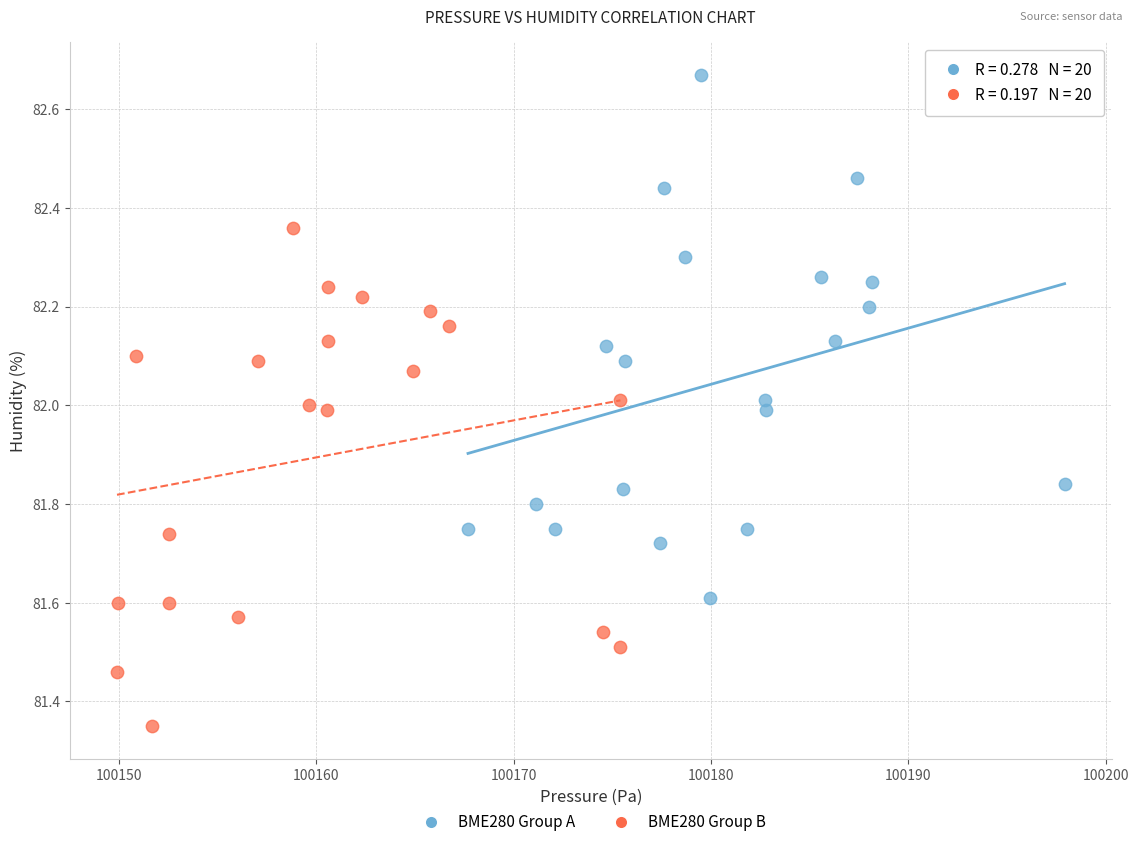

Which series contains the lowest Y value?

BME280 Group B